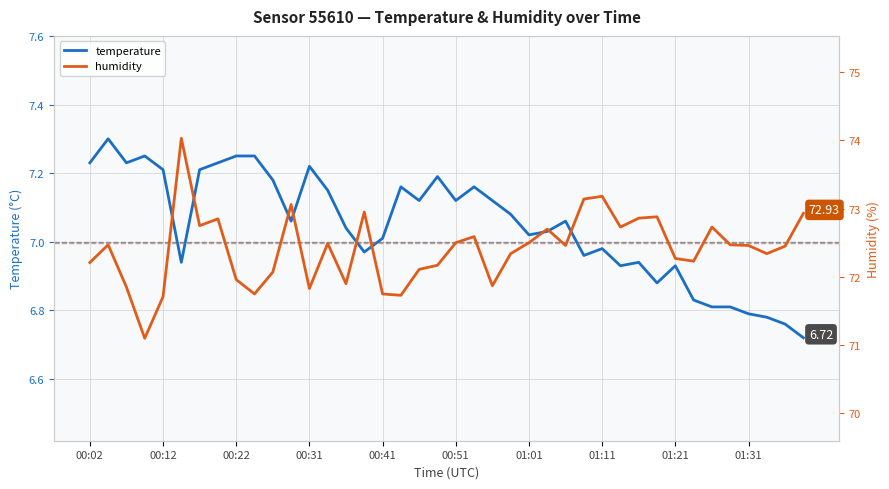

In temperature, how many points are lower than both neighbors (excluding endpoints)?

10